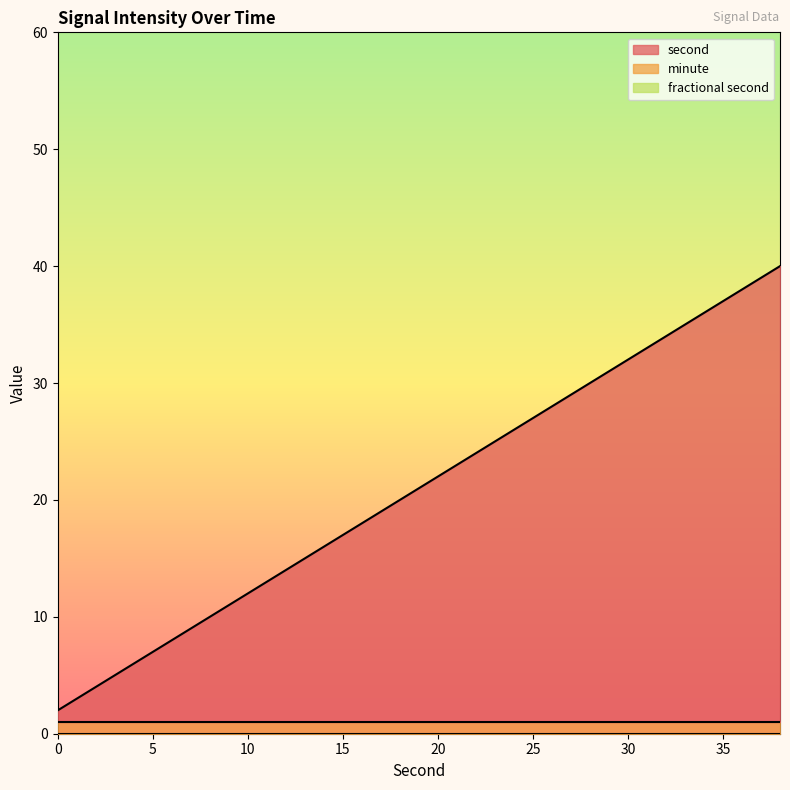

How many lines are shown in the chart?

3